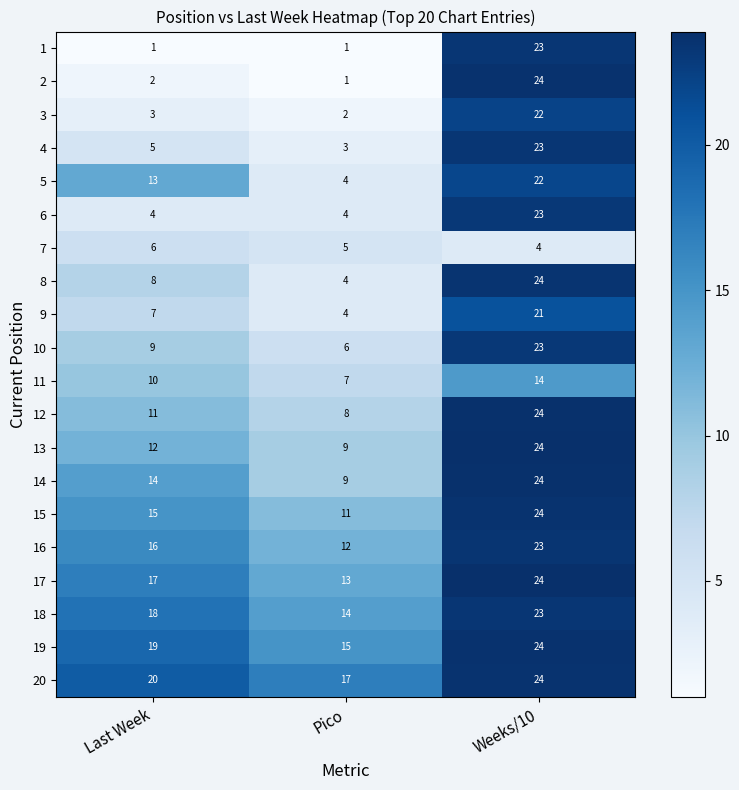

Which label corresponds to the largest value in the chart?

Weeks/10